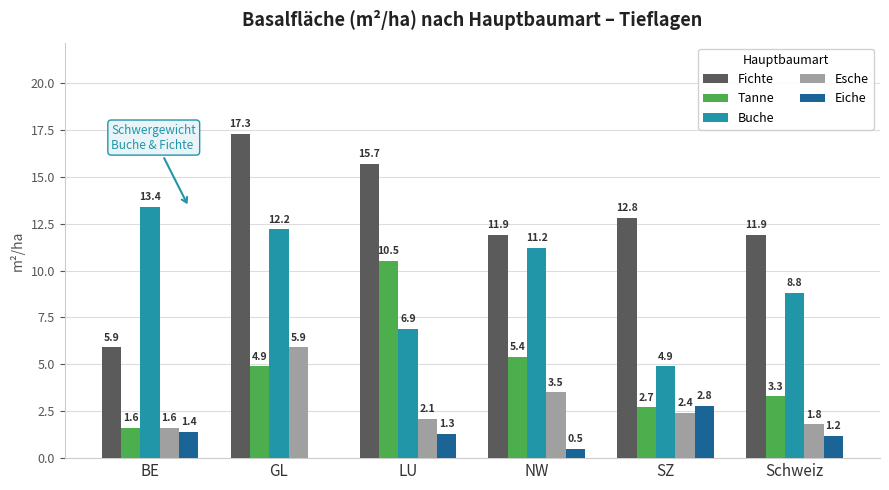

Reading left to right, extract all data points from this chart.

Fichte: BE=5.9	GL=17.3	LU=15.7	NW=11.9	SZ=12.8	Schweiz=11.9
Tanne: BE=1.6	GL=4.9	LU=10.5	NW=5.4	SZ=2.7	Schweiz=3.3
Buche: BE=13.4	GL=12.2	LU=6.9	NW=11.2	SZ=4.9	Schweiz=8.8
Esche: BE=1.6	GL=5.9	LU=2.1	NW=3.5	SZ=2.4	Schweiz=1.8
Eiche: BE=1.4	GL=0.0	LU=1.3	NW=0.5	SZ=2.8	Schweiz=1.2